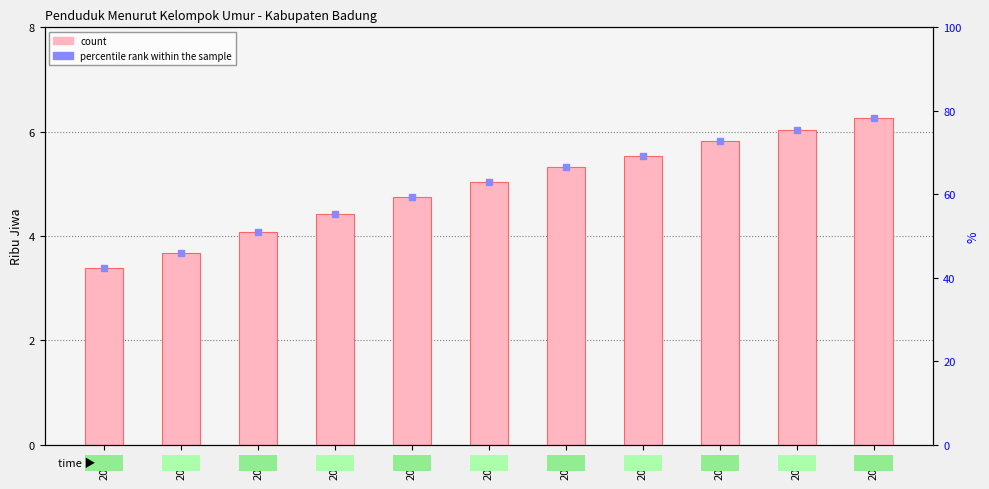

Which series has the widest spread of Y values?

rank within sample